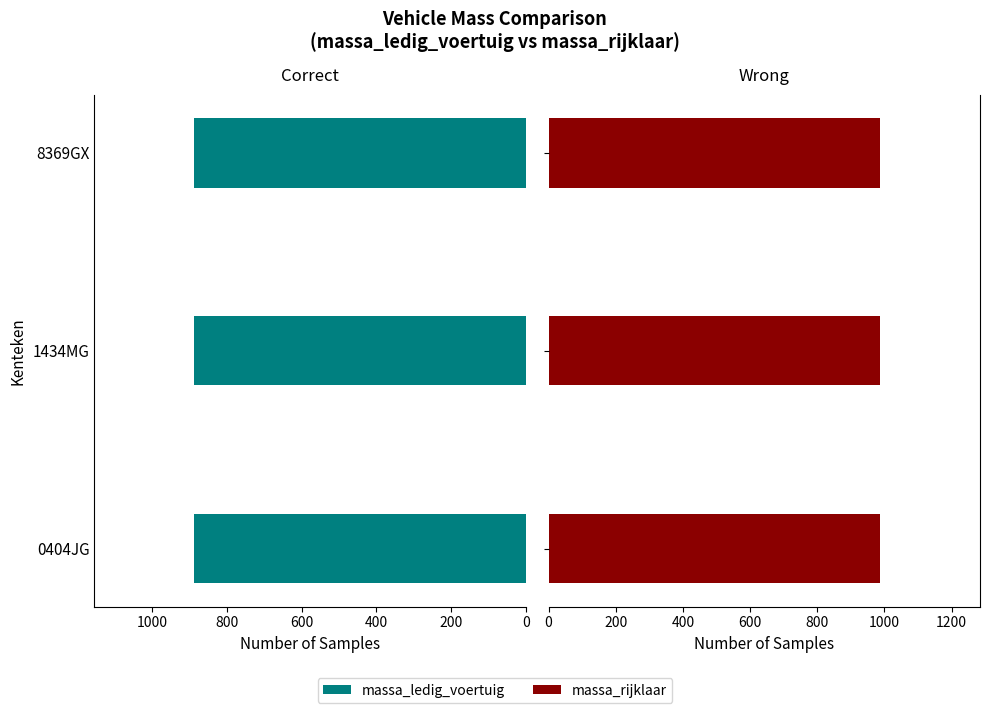

How many data points does each series have?

3